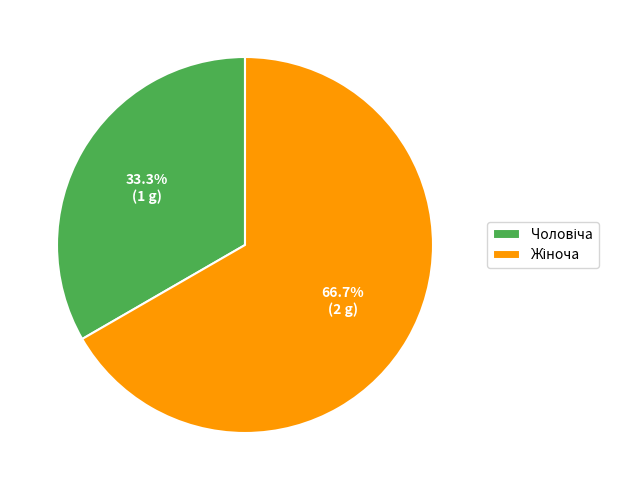

Does any single category account for the majority?

Yes